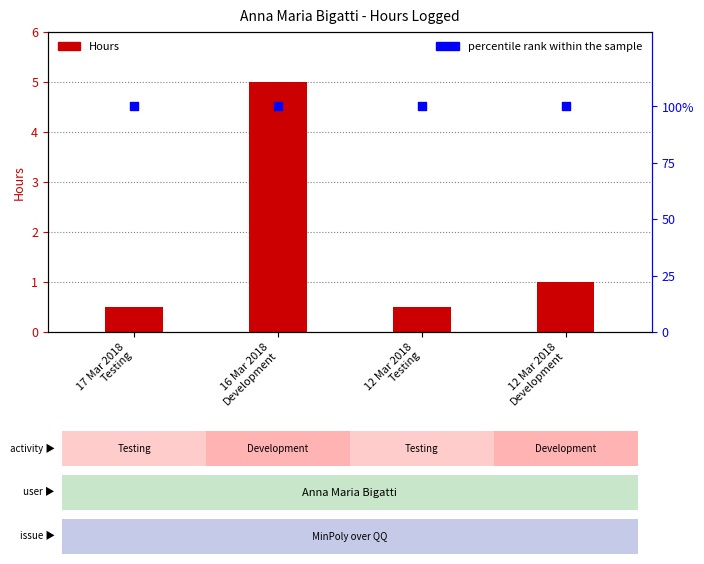

Which series contains the highest Y value?

percentile rank within the sample